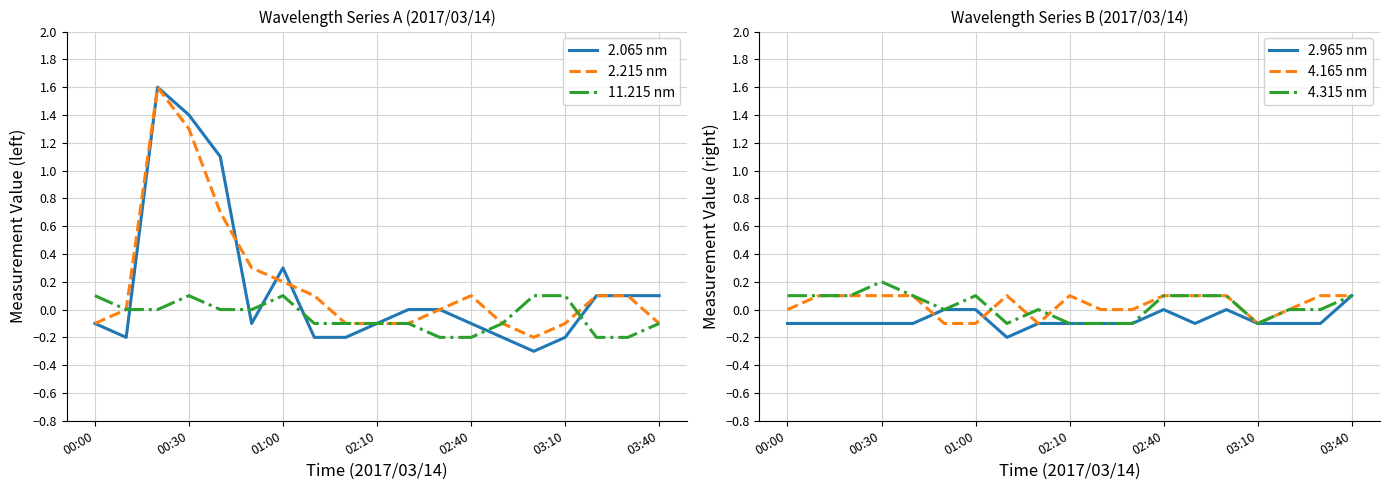

At 10, list the series in order from largest to smallest.

2.065 nm, 4.165 nm, 2.215 nm, 11.215 nm, 2.965 nm, 4.315 nm